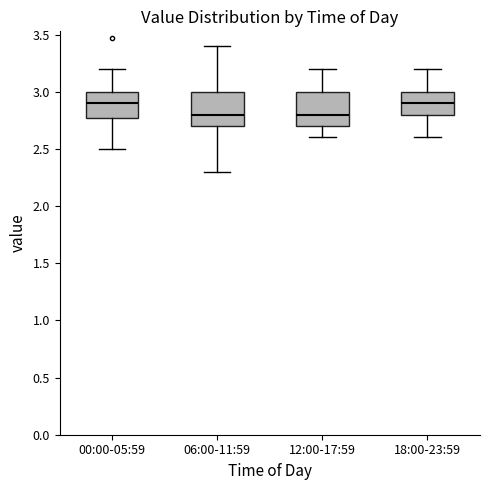

Reading left to right, read every box against the y-axis: the position of its median line, the range the box covers, and the ends of its whiskers. The values are not printed on the chart, so give them approximately, as read against the axis.

00:00-05:59: median 2.90, box 2.75 to 3.00, whiskers 2.50 to 3.20
06:00-11:59: median 2.80, box 2.70 to 3.00, whiskers 2.30 to 3.40
12:00-17:59: median 2.80, box 2.70 to 3.00, whiskers 2.60 to 3.20
18:00-23:59: median 2.90, box 2.80 to 3.00, whiskers 2.60 to 3.20